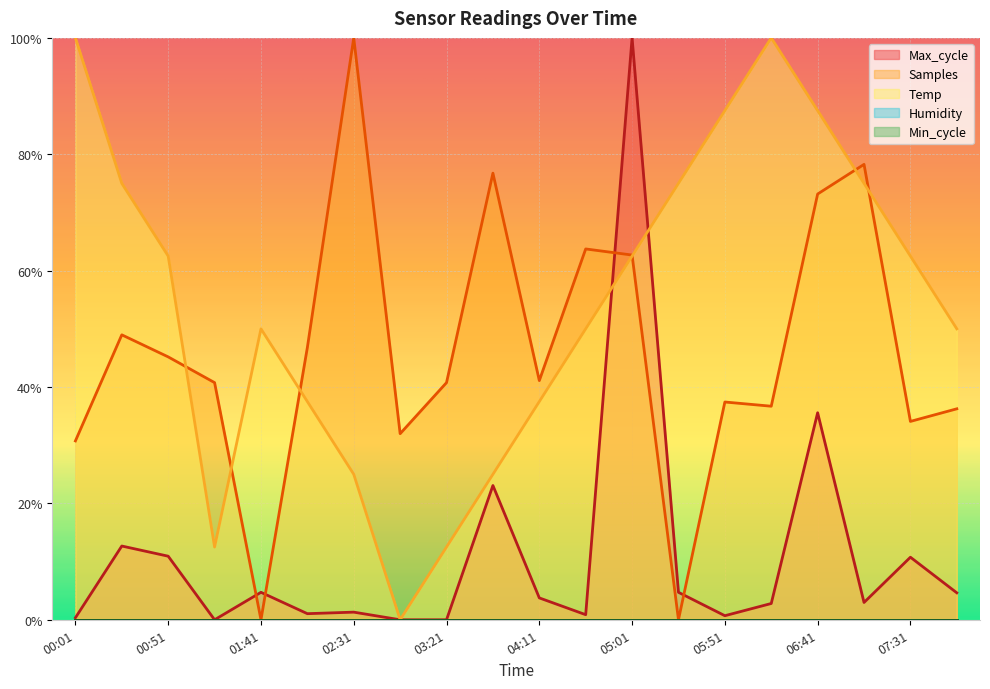

Read the Temp value at 05:26.

0.8